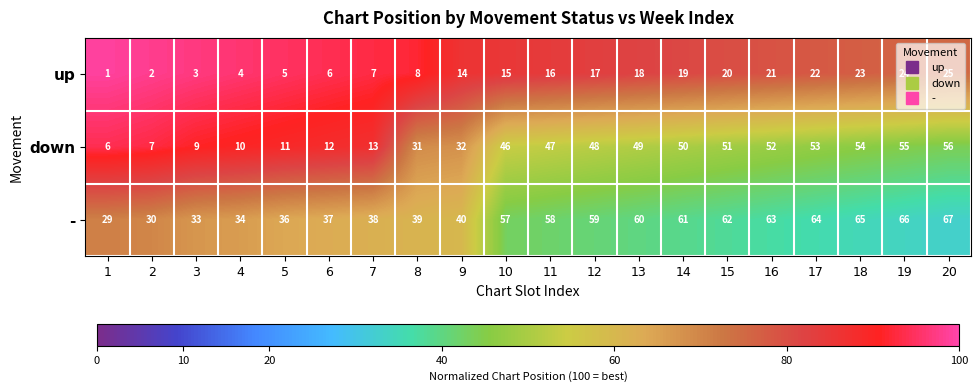

At which label does up reach its peak?

20